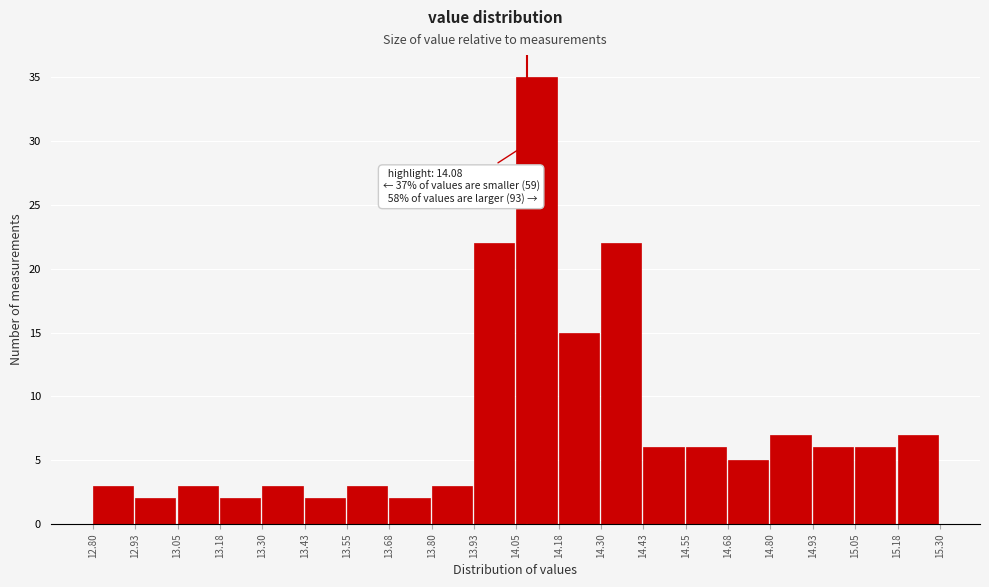

Which range on the x-axis has the tallest bar?

14.05 to 14.18